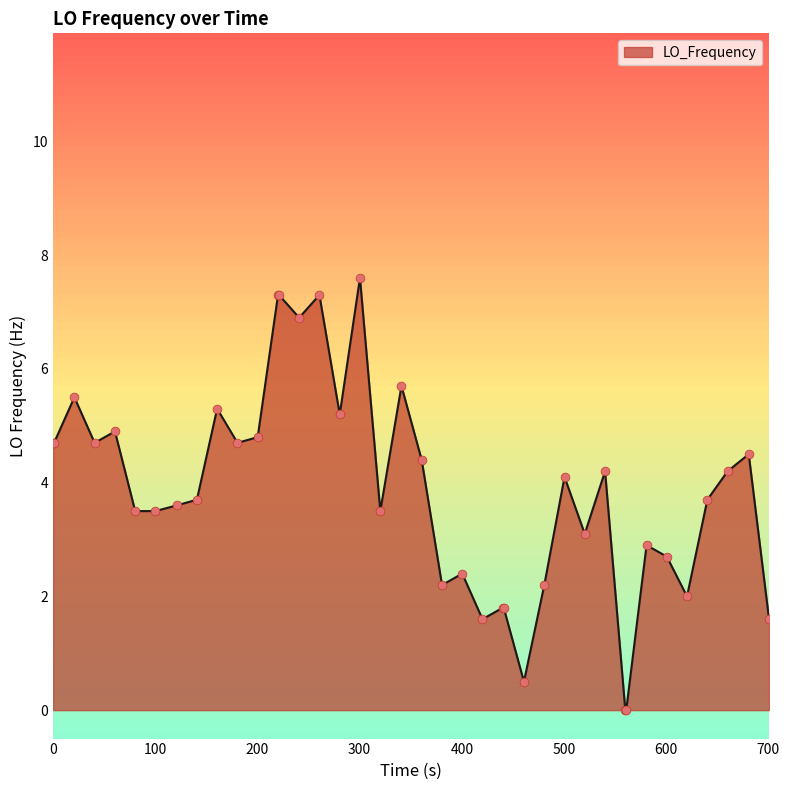

What is the maximum value shown in the chart?

7.6